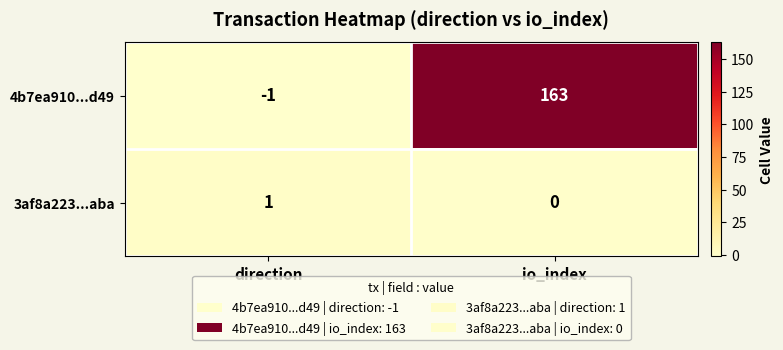

Where is 3af8a223...aba nearest to the value 0?

io_index